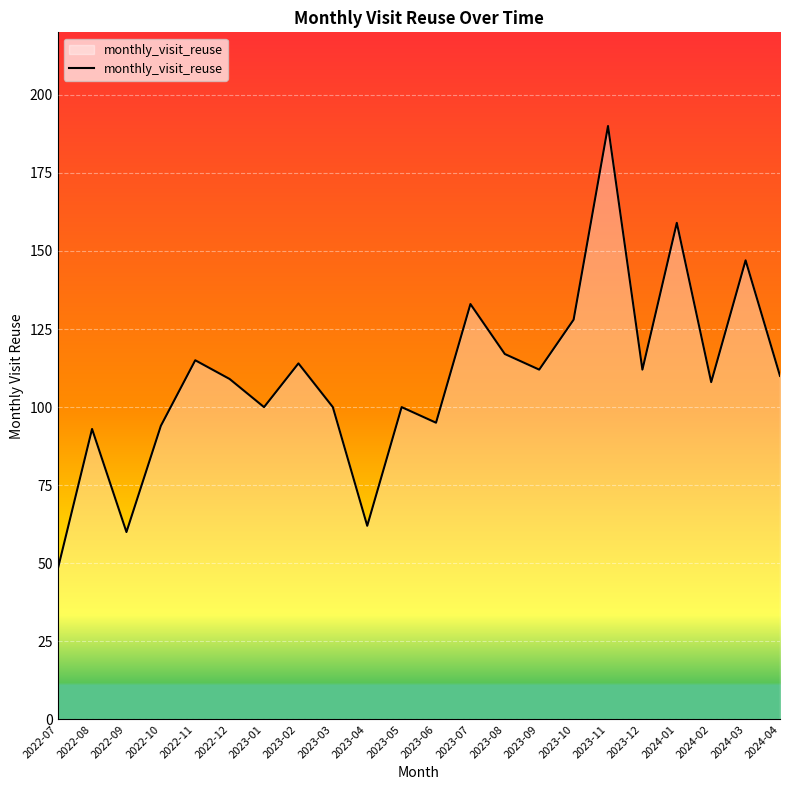

At which category does the chart reach its minimum across all series?

2022-07